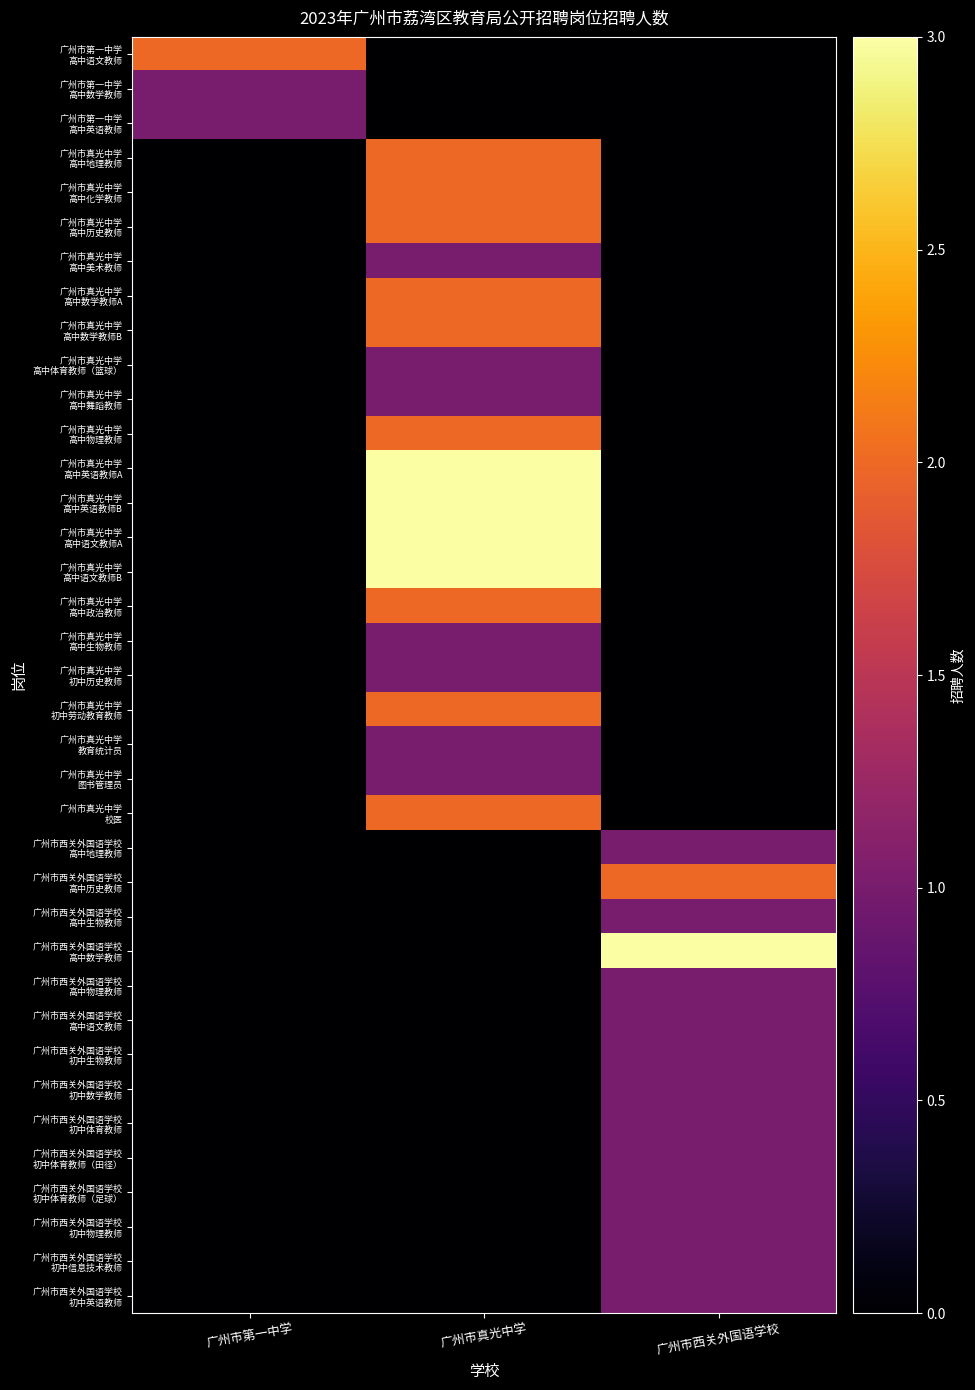

List the series in order of their peak value, lowest first.

广州市第一中学 高中数学教师, 广州市第一中学 高中英语教师, 广州市真光中学 高中美术教师, 广州市真光中学 高中体育教师（篮球）, 广州市真光中学 高中舞蹈教师, 广州市真光中学 高中生物教师, 广州市真光中学 初中历史教师, 广州市真光中学 教育统计员, 广州市真光中学 图书管理员, 广州市西关外国语学校 高中地理教师, 广州市西关外国语学校 高中生物教师, 广州市西关外国语学校 高中物理教师, 广州市西关外国语学校 高中语文教师, 广州市西关外国语学校 初中生物教师, 广州市西关外国语学校 初中数学教师, 广州市西关外国语学校 初中体育教师, 广州市西关外国语学校 初中体育教师（田径）, 广州市西关外国语学校 初中体育教师（足球）, 广州市西关外国语学校 初中物理教师, 广州市西关外国语学校 初中信息技术教师, 广州市西关外国语学校 初中英语教师, 广州市第一中学 高中语文教师, 广州市真光中学 高中地理教师, 广州市真光中学 高中化学教师, 广州市真光中学 高中历史教师, 广州市真光中学 高中数学教师A, 广州市真光中学 高中数学教师B, 广州市真光中学 高中物理教师, 广州市真光中学 高中政治教师, 广州市真光中学 初中劳动教育教师, 广州市真光中学 校医, 广州市西关外国语学校 高中历史教师, 广州市真光中学 高中英语教师A, 广州市真光中学 高中英语教师B, 广州市真光中学 高中语文教师A, 广州市真光中学 高中语文教师B, 广州市西关外国语学校 高中数学教师